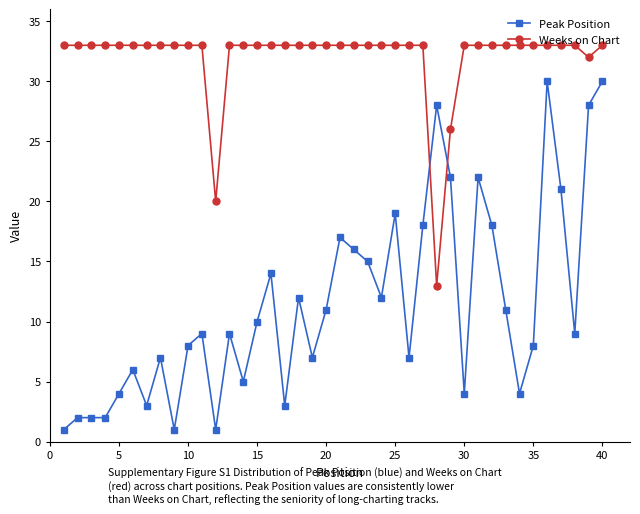

Which series has the widest spread of values?

Peak Position